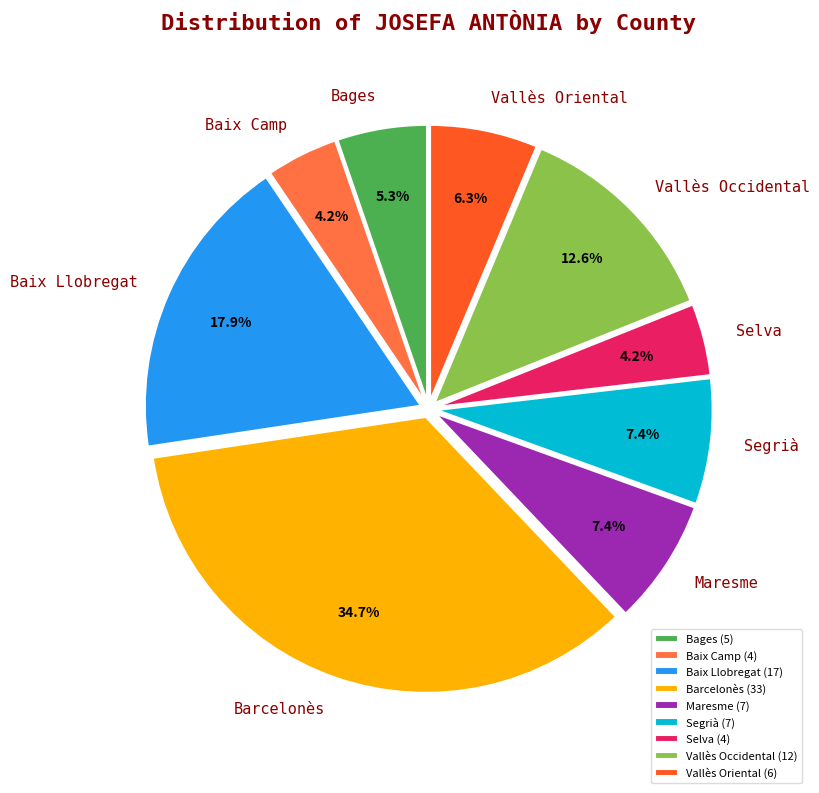

Does Baix Camp account for over 50% of the chart?

No